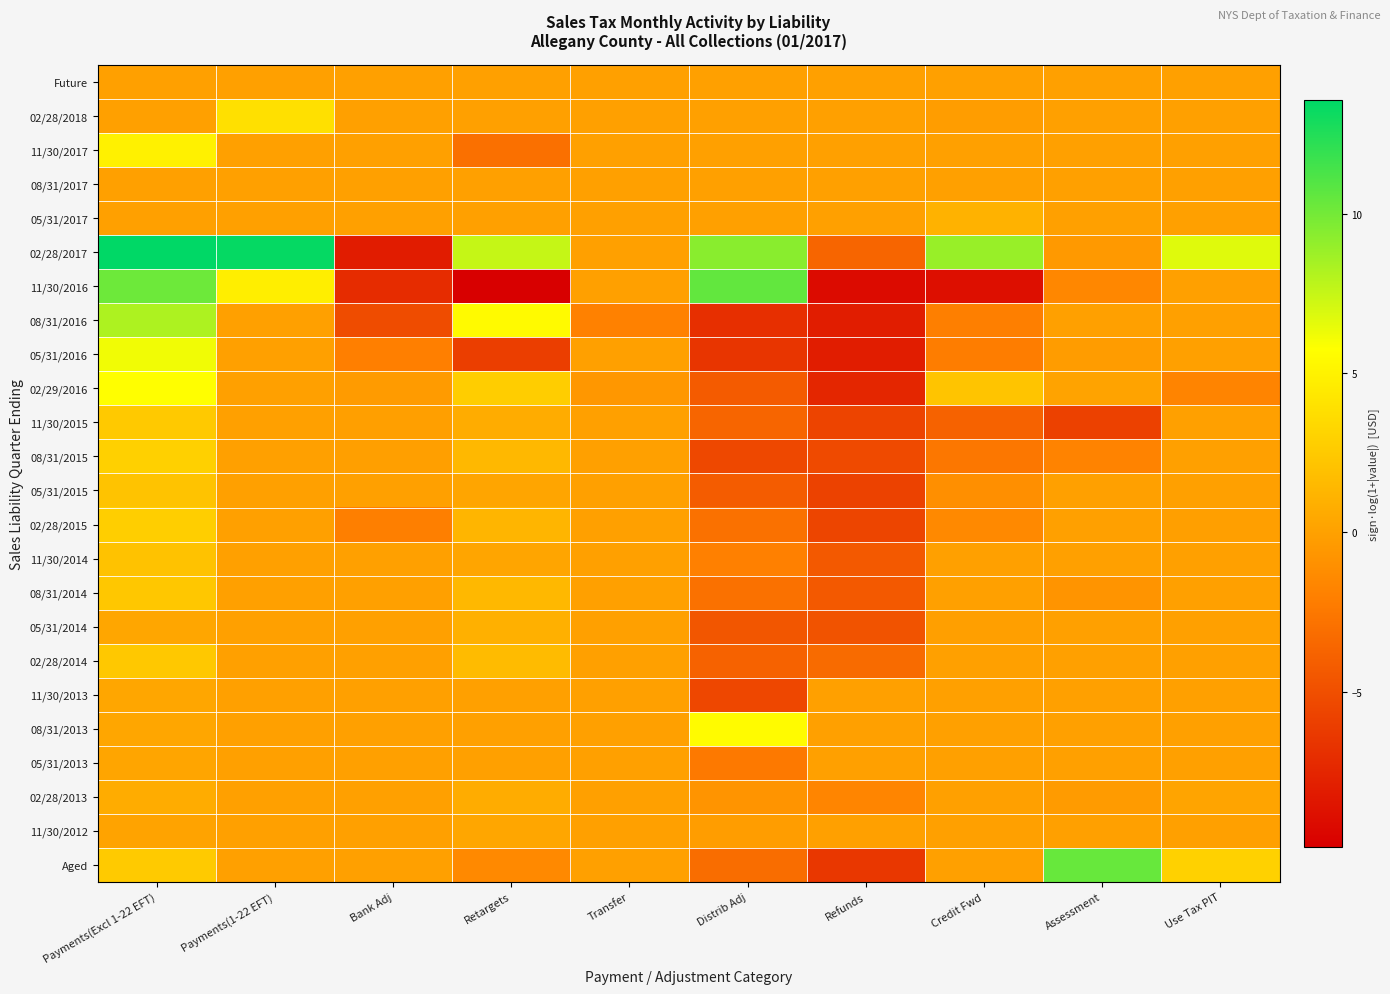

Which series has the largest total across all categories?

02/28/2017